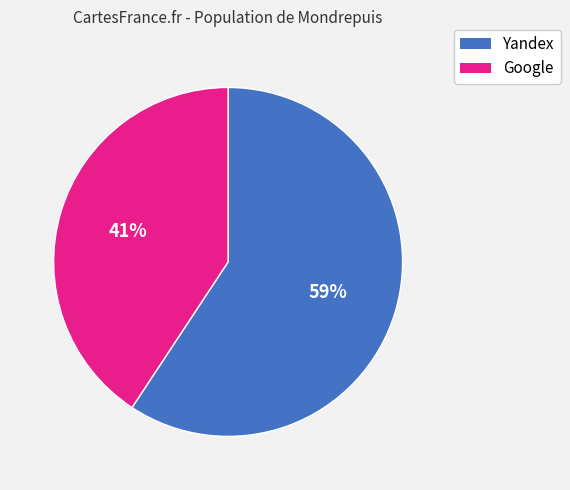

To the nearest percent, what is the average slice percentage?

50%